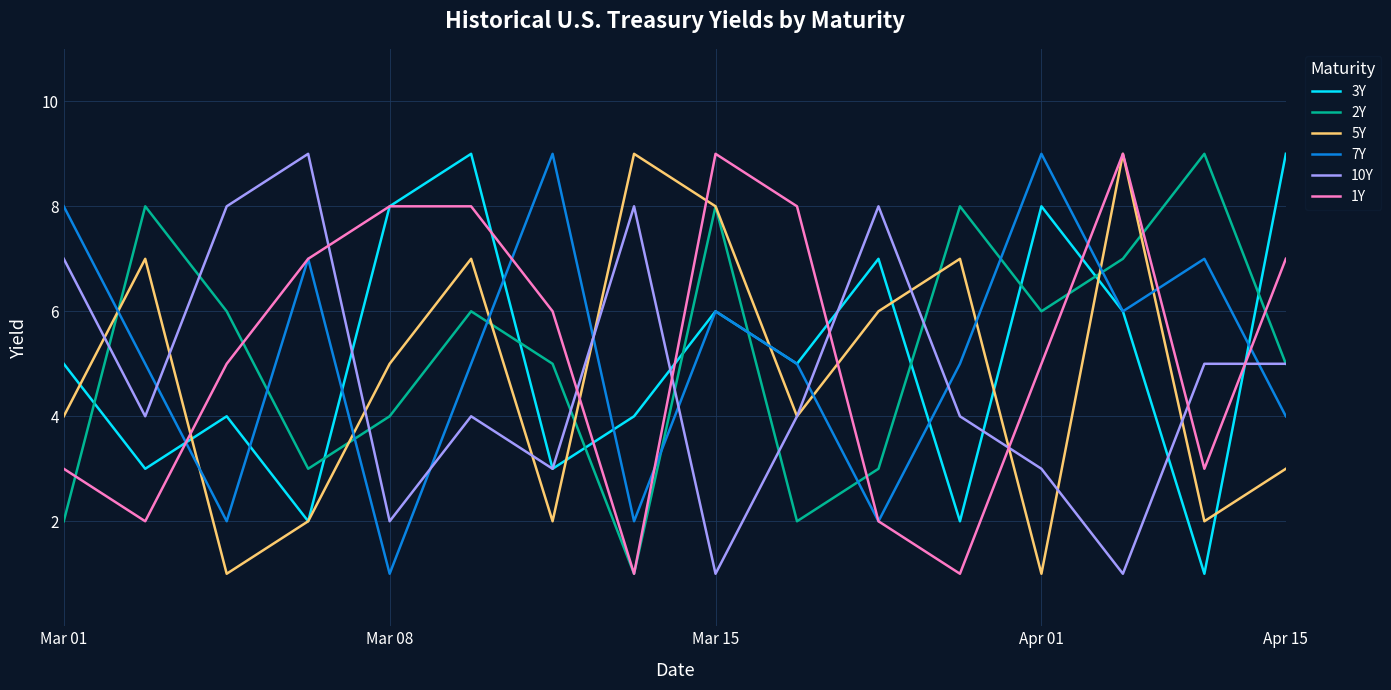

What is the greatest value displayed?

9